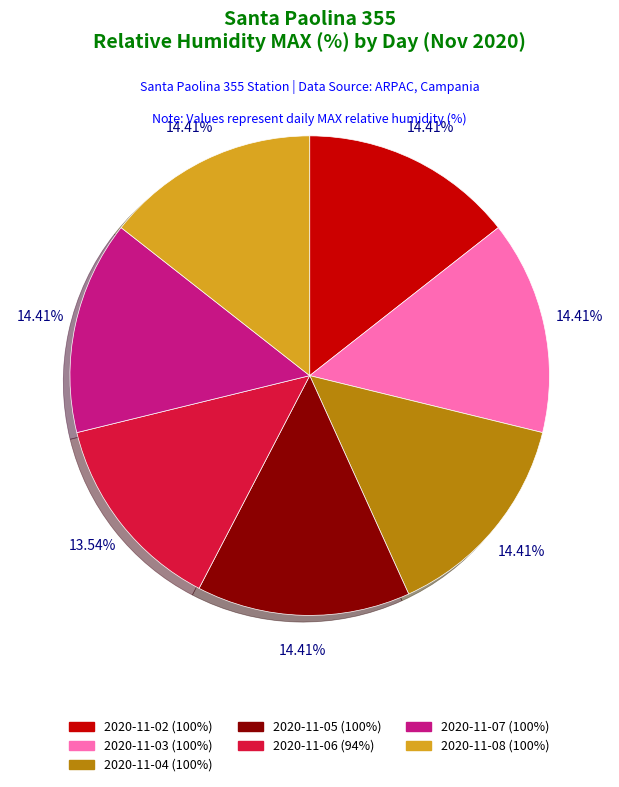

Does any single category account for the majority?

No